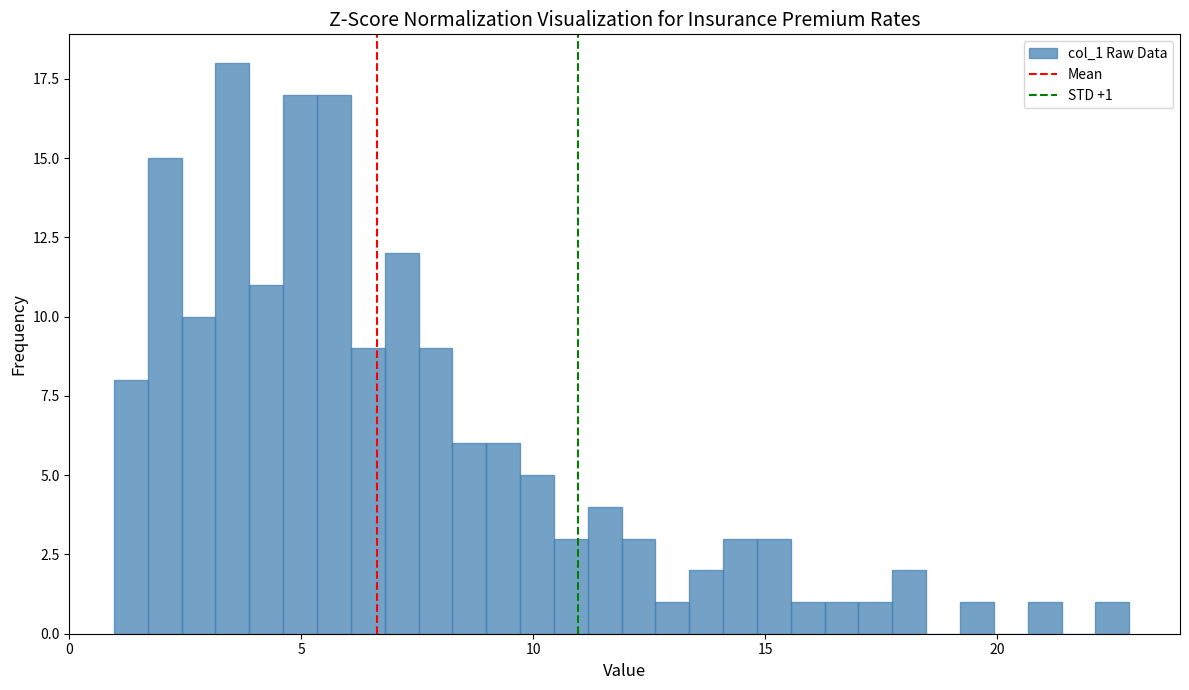

Around what value on the x-axis is the tallest bar? Give the approximate position of its centre, as read against the axis.

3.5